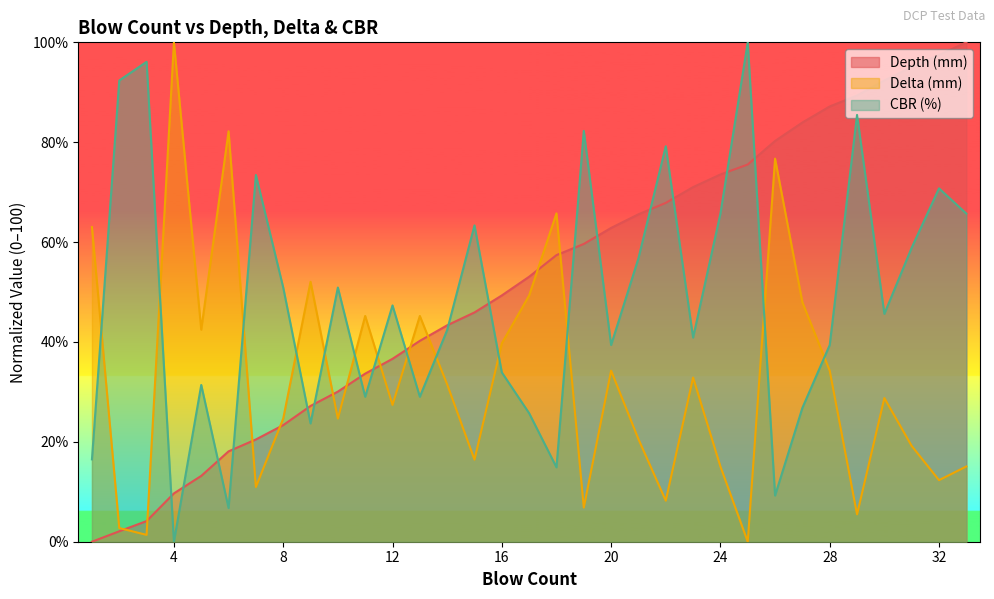

What is the difference between the maximum and minimum values in the Delta (mm) series?

100.0